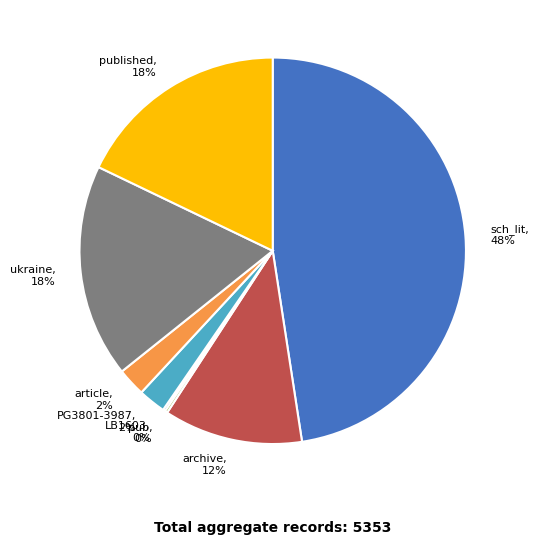

Is there any slice that represents more than half of the pie?

No